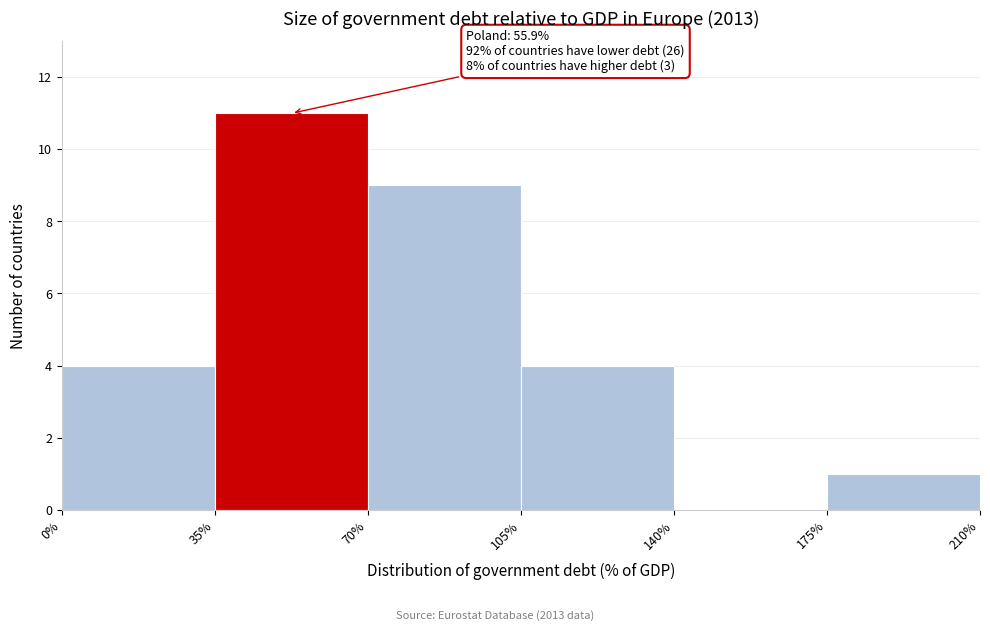

Which range on the x-axis has the tallest bar?

35% to 70%